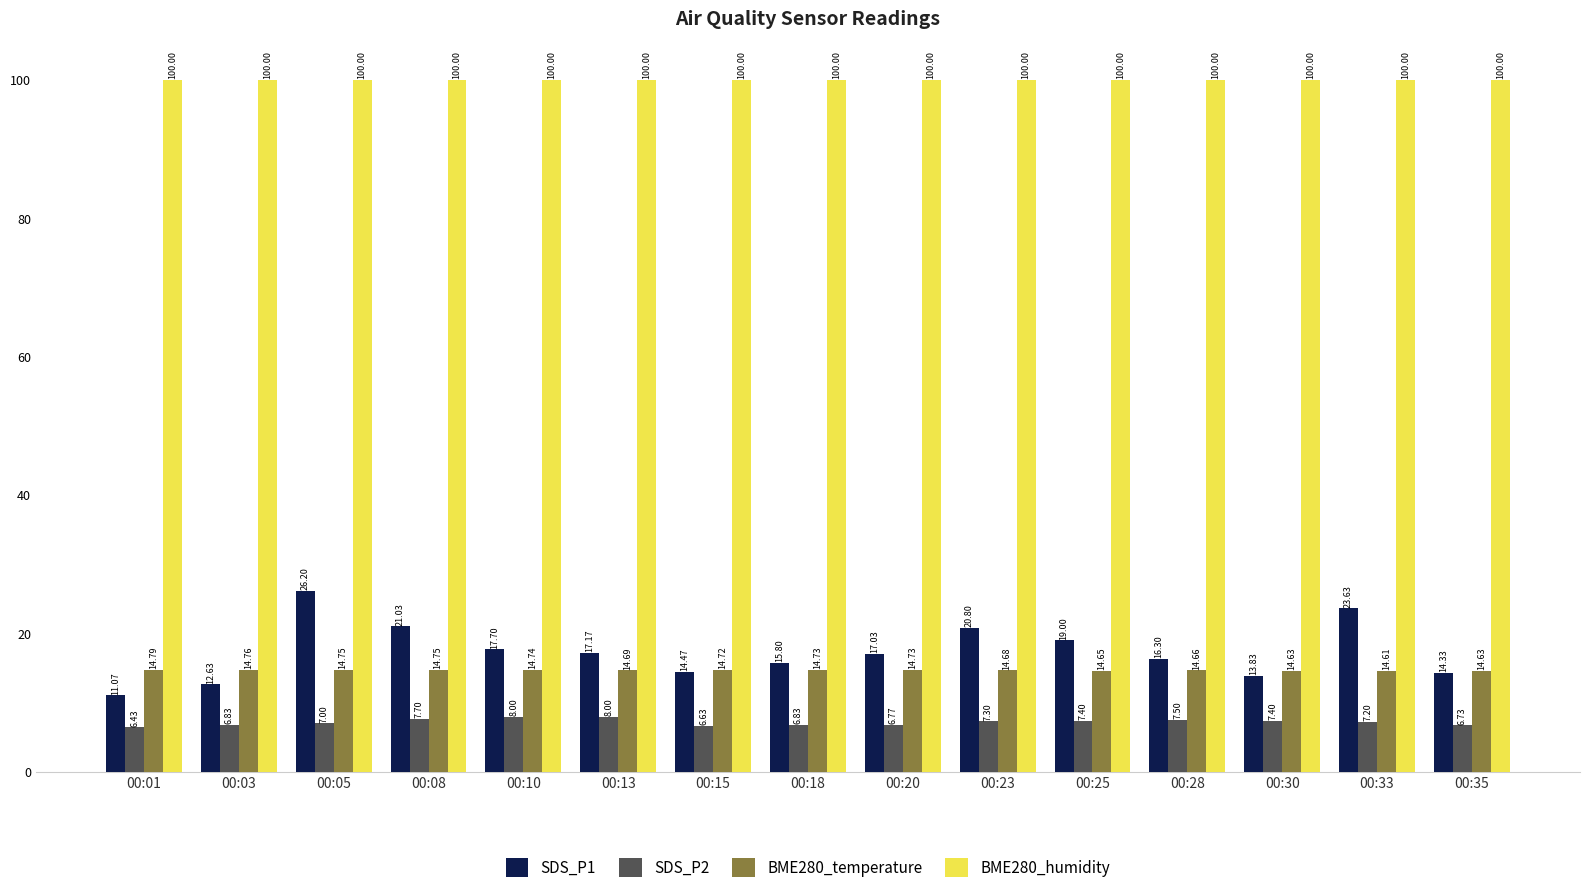

What is the sum of the SDS_P2 values at 00:20 and 00:18?

13.6